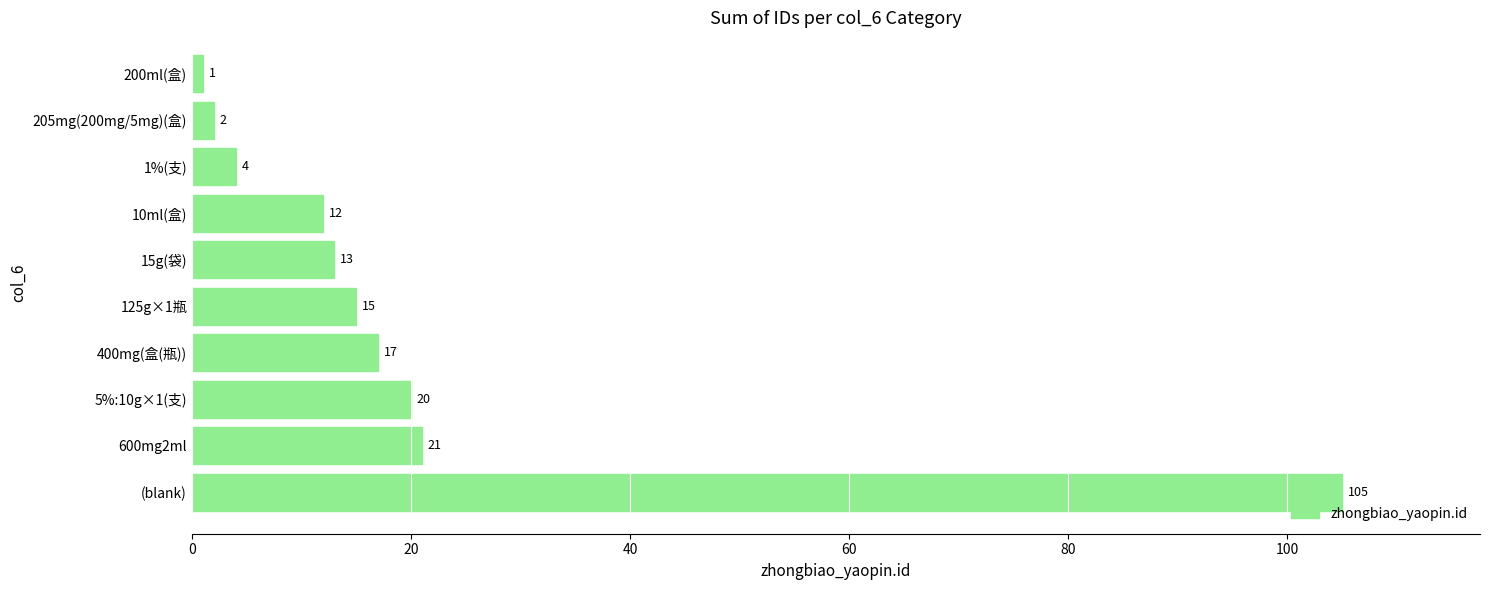

What is the sum of all values?

210